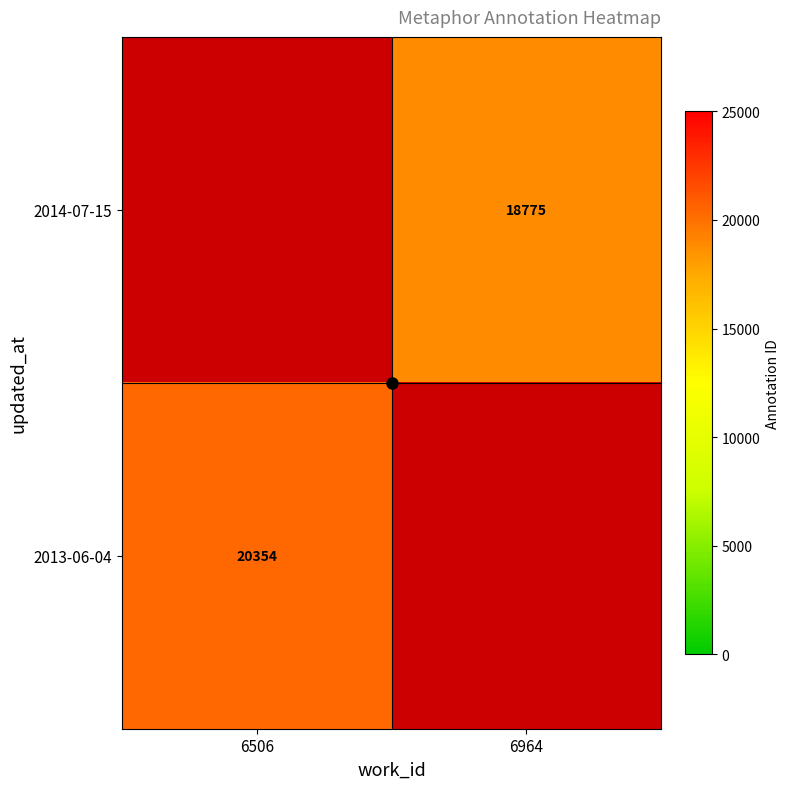

Which category has the lowest value in the 2013-06-04 series?

6506